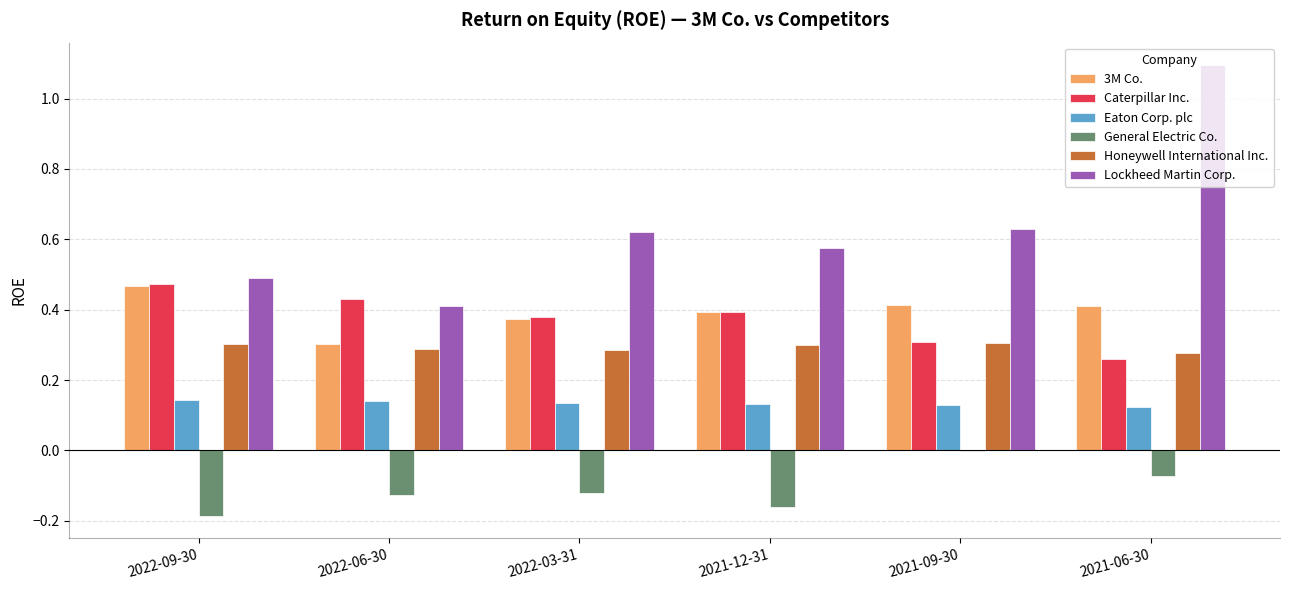

The value of General Electric Co. at 2021-06-30 is -0.0. True or false?

False